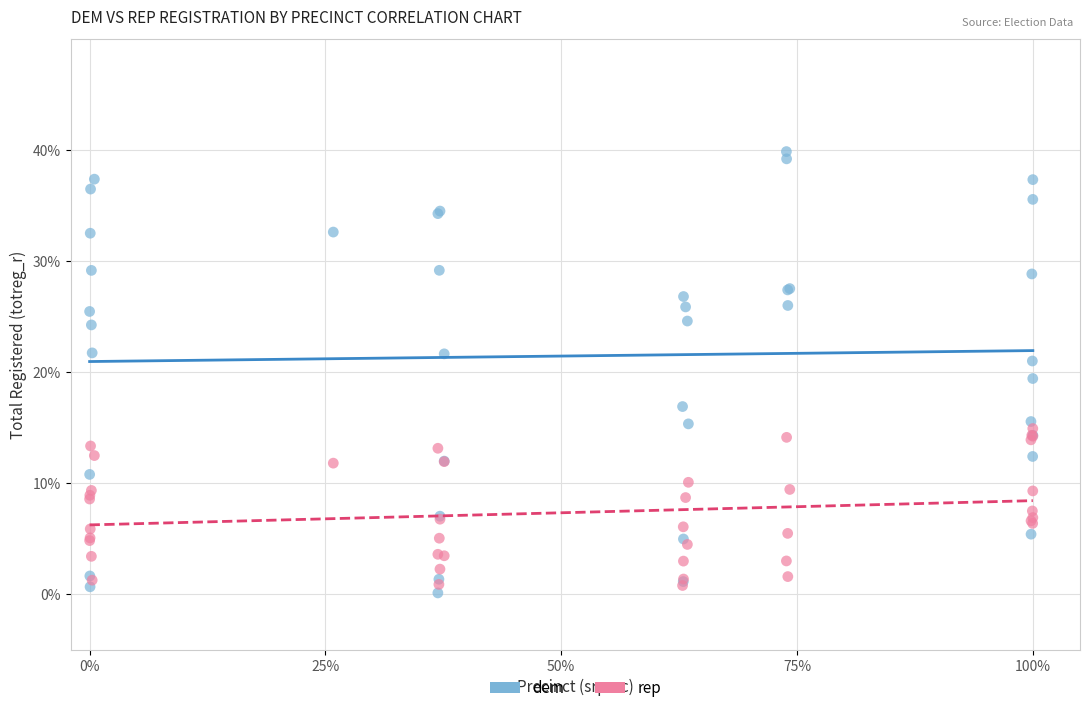

What are all the series names shown in the legend?

dem, rep